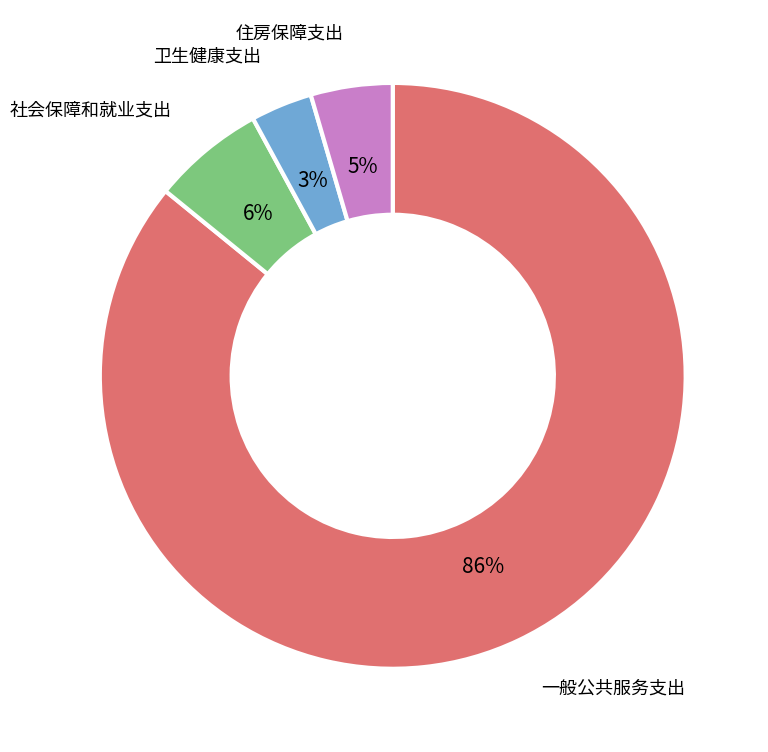

Combined, do 一般公共服务支出 and 住房保障支出 account for over 50%?

Yes